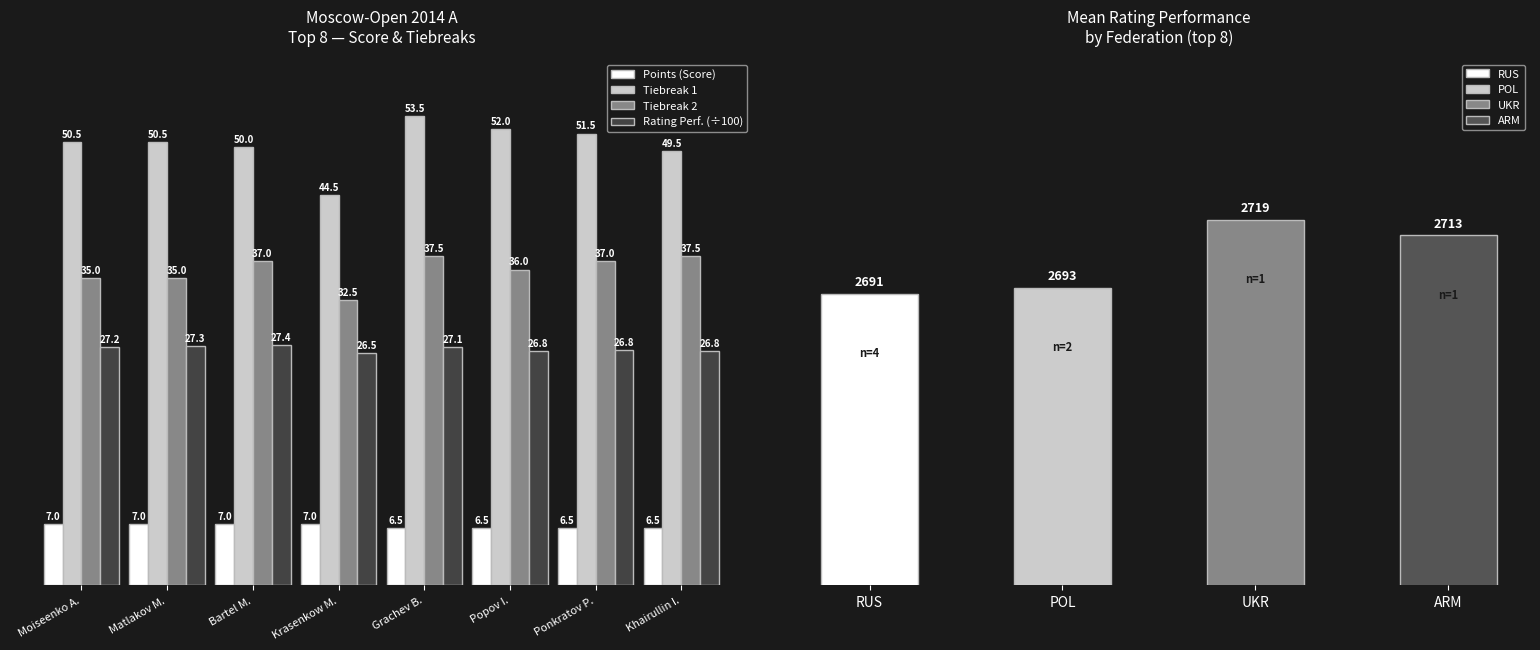

At how many categories does at least one series exceed 27?

8